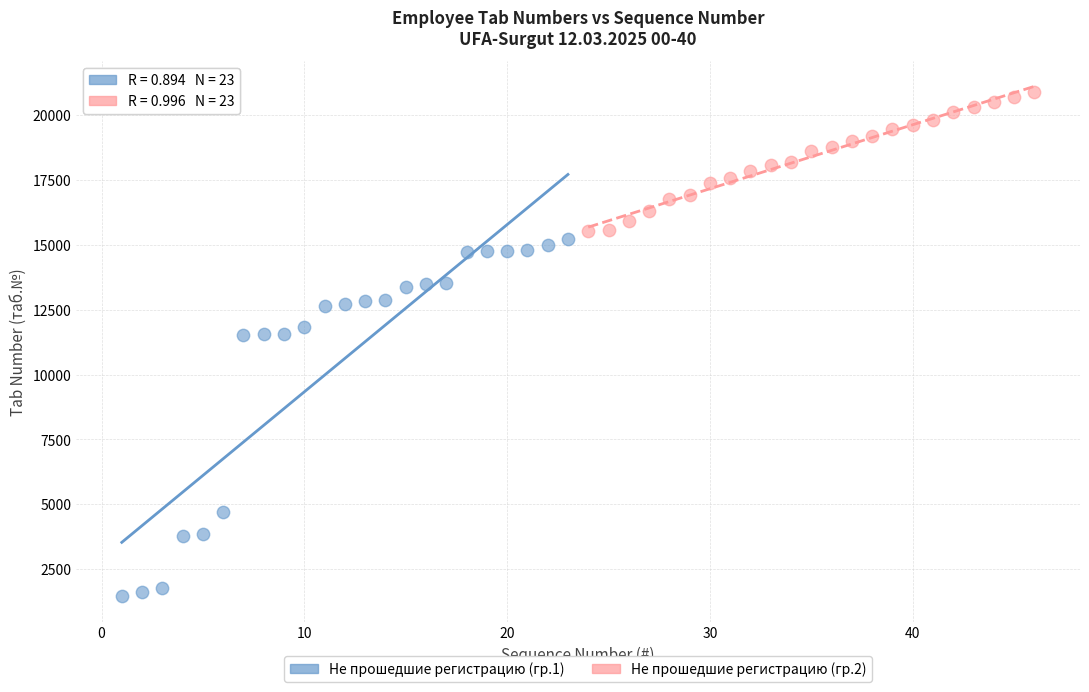

Which series has the widest spread of Y values?

Не прошедшие регистрацию (гр.1)